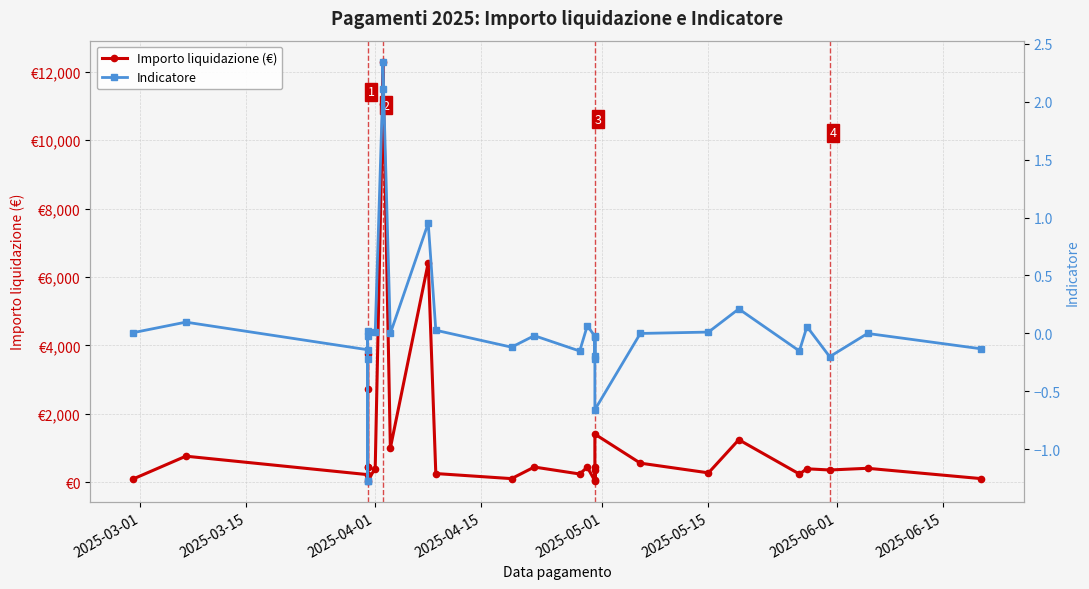

Reading left to right, list all the values displayed in this chart.

Importo liquidazione (€): 97.1	767.3	228.5	442.3	464.0	2725.0	3750.0	54.0	406.1	11062.1	12291.2	1003.9	6416.0	260.0	111.6	450.0	246.8	448.6	45.6	364.0	445.0	61.4	1411.5	563.7	280.0	1248.0	245.9	398.7	364.0	413.5	111.6
Indicatore: 0.0	0.1	-0.1	0.0	-0.2	-1.3	-1.3	-0.0	0.0	2.1	2.3	0.0	1.0	0.0	-0.1	-0.0	-0.2	0.1	-0.0	-0.2	-0.2	-0.0	-0.7	0.0	0.0	0.2	-0.2	0.1	-0.2	0.0	-0.1